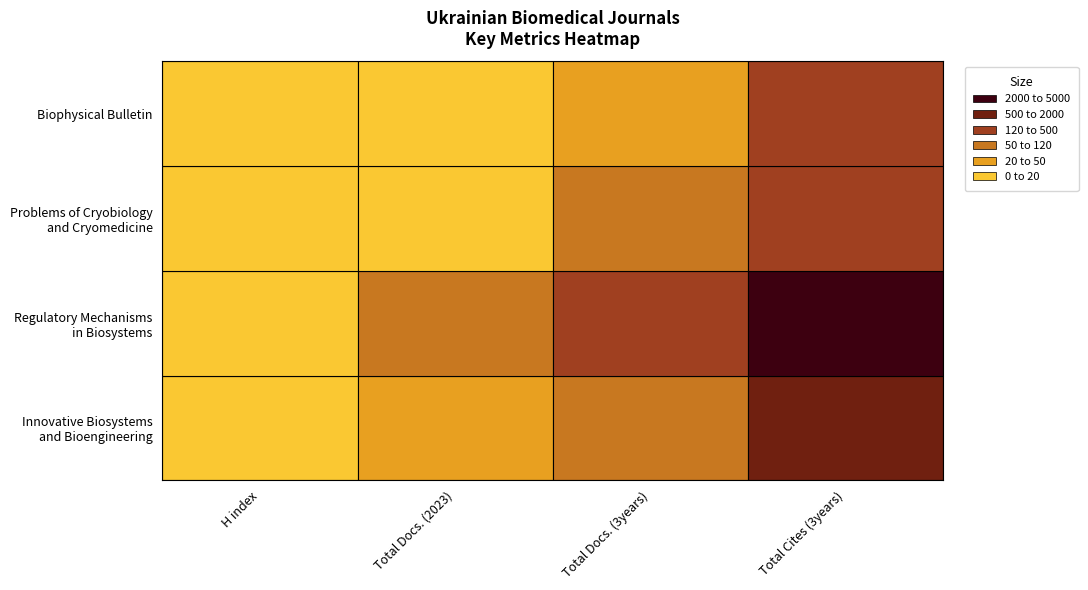

Reading left to right, what are all the values shown in this chart?

Innovative Biosystems and Bioengineering: 6	21	61	937
Regulatory Mechanisms in Biosystems: 9	98	252	4567
Problems of Cryobiology and Cryomedicine: 7	18	116	425
Biophysical Bulletin: 2	7	32	245